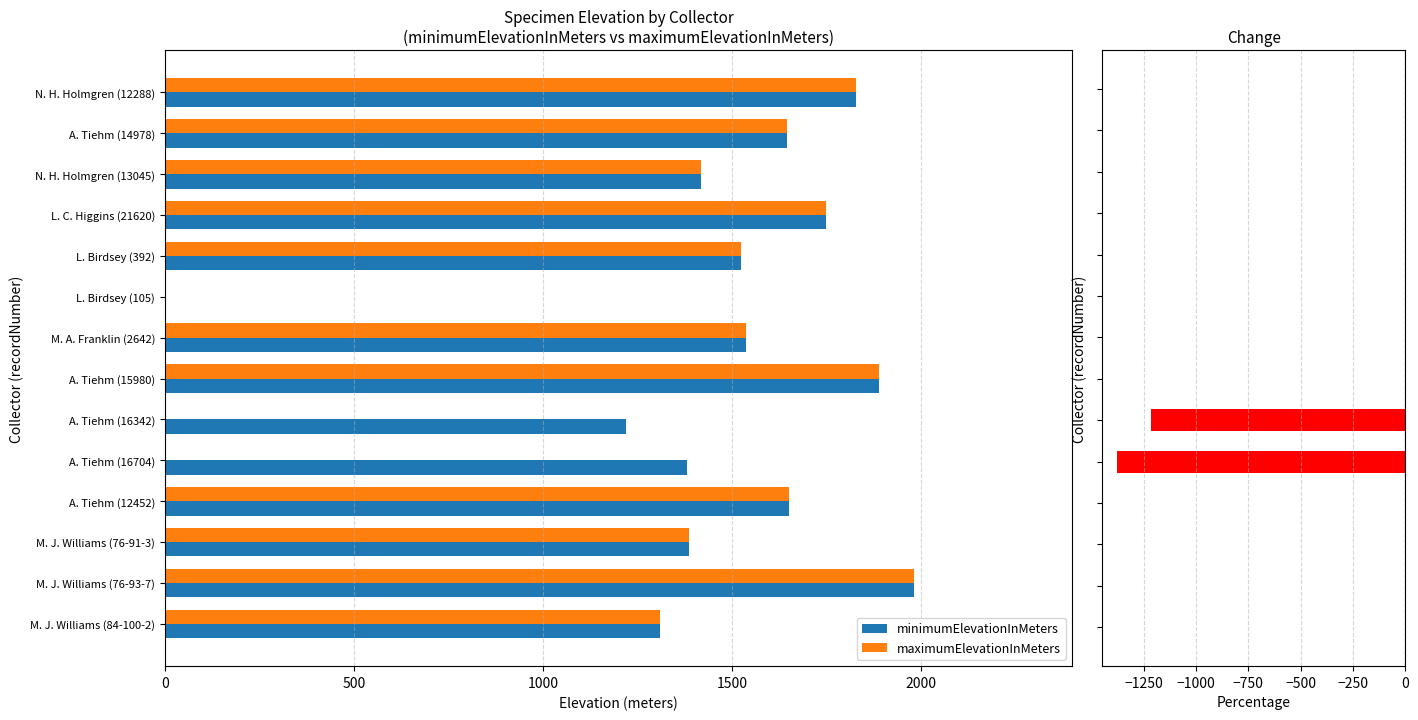

Which series has the widest spread of values?

minimumElevationInMeters